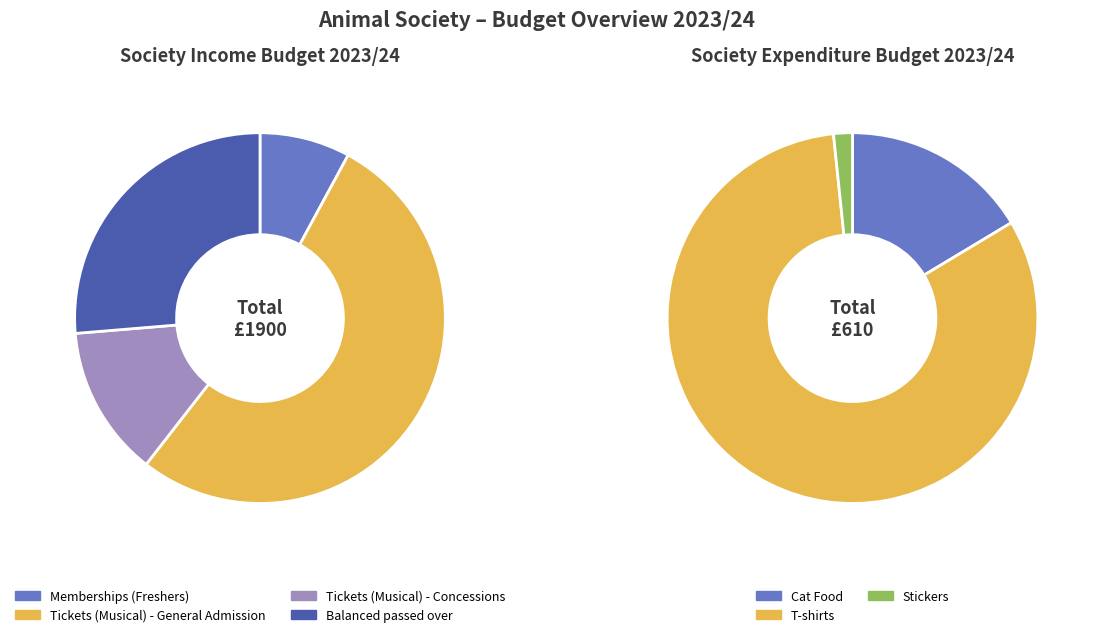

Which category has the biggest portion of the pie?

Tickets (Musical) - General Admission